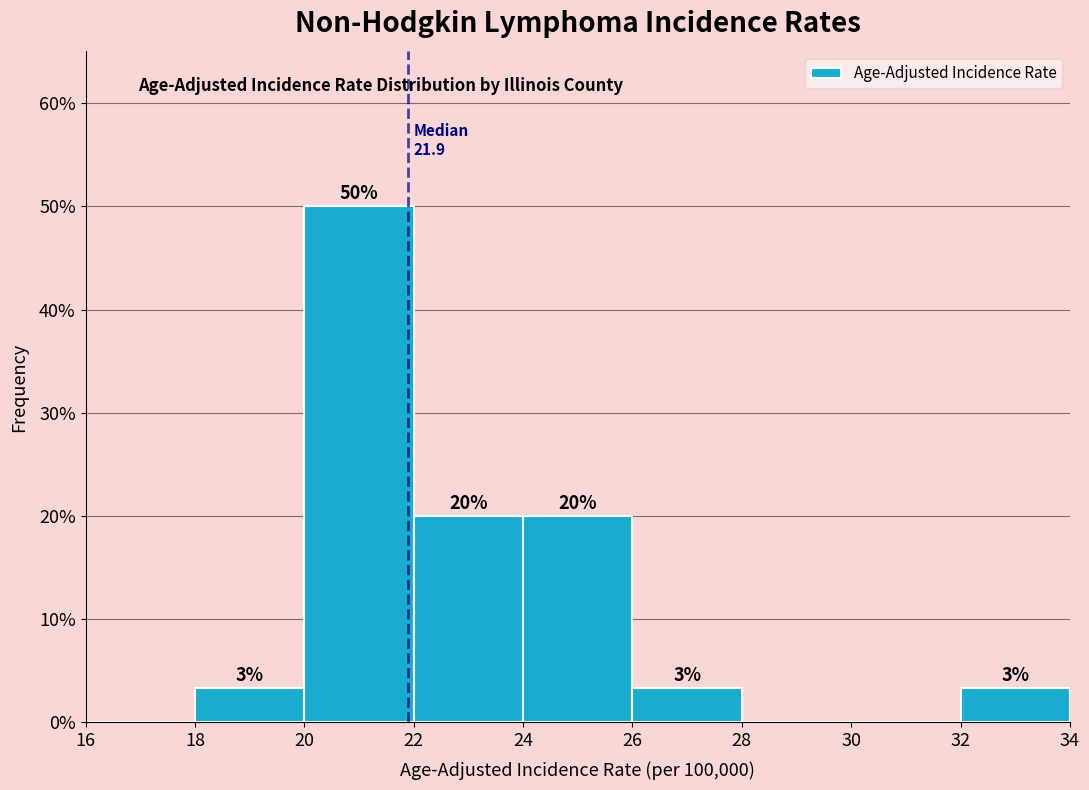

Over which range of the x-axis is the bar tallest?

20 to 22